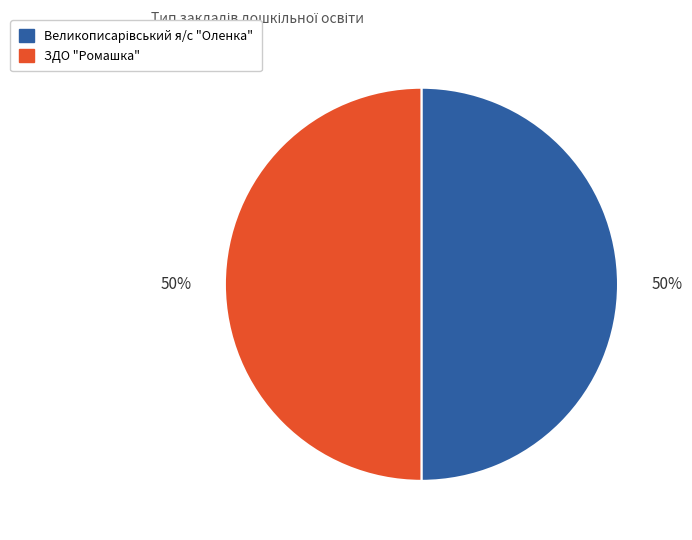

To the nearest percent, what portion does ЗДО "Ромашка" represent?

50%